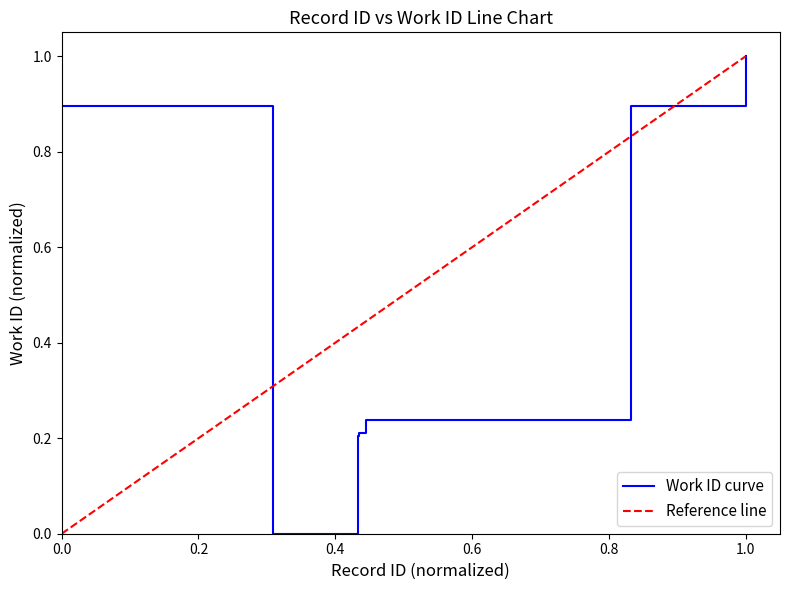

What is the difference between the second highest and minimum values?

0.9